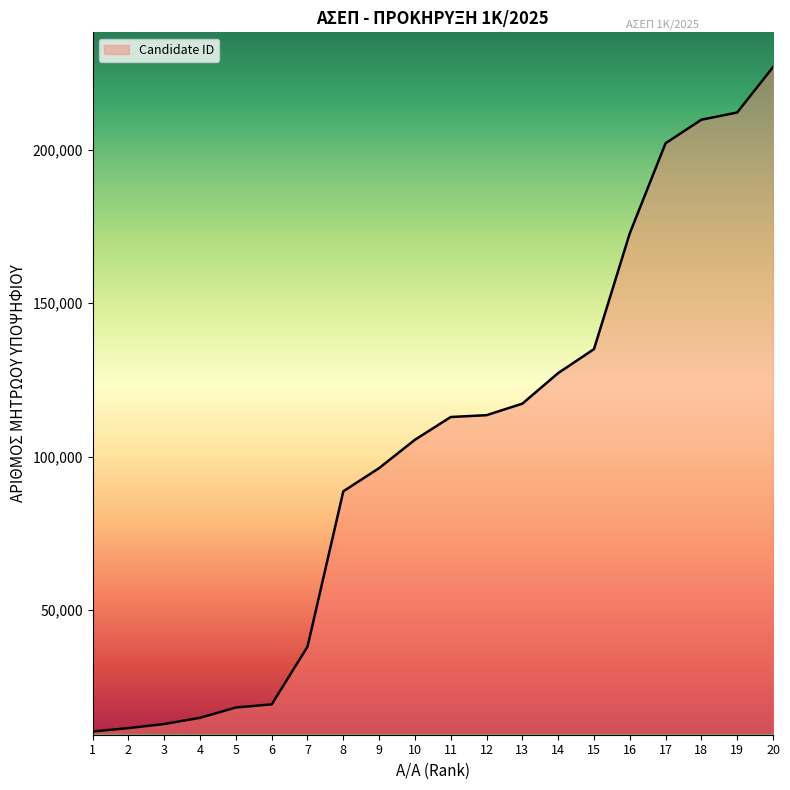

What is the change in value from 13 to 14?

+9957